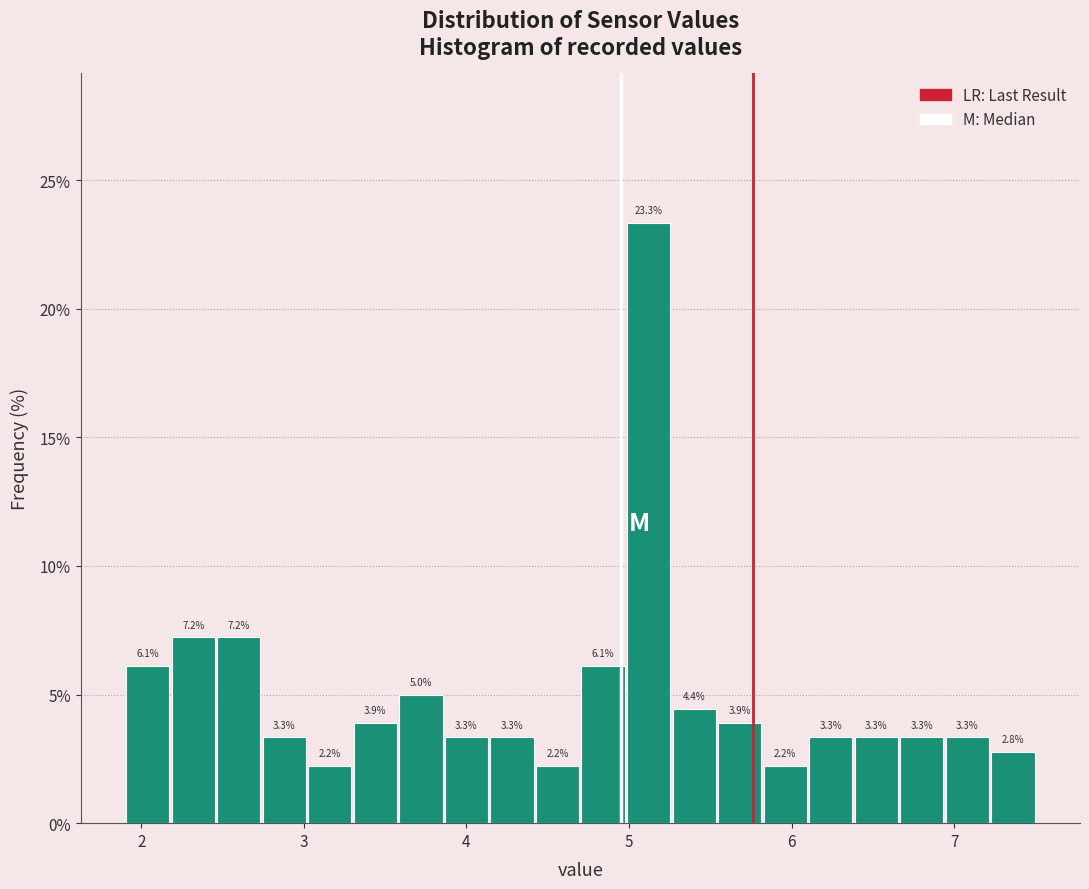

Around what value on the x-axis is the tallest bar? Give the approximate position of its centre, as read against the axis.

5.1